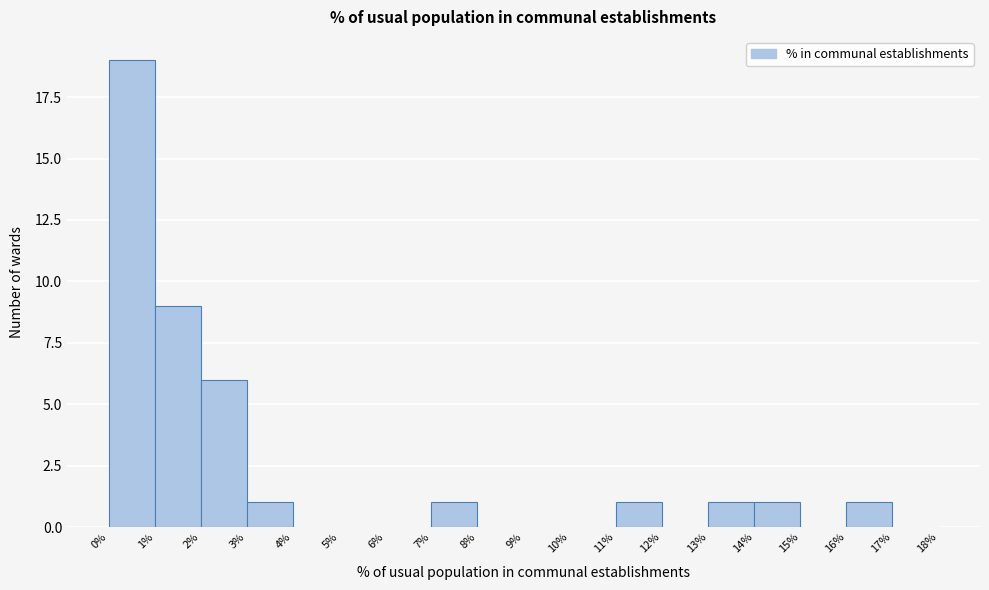

Reading left to right, list every bar in this chart as the range it spans on the x-axis followed by its height. The values are not printed on the chart, so give them approximately, as read against the axis.

0% to 1%: 19
1% to 2%: 9
2% to 3%: 6
3% to 4%: 1
4% to 5%: 0
5% to 6%: 0
6% to 7%: 0
7% to 8%: 1
8% to 9%: 0
9% to 10%: 0
10% to 11%: 0
11% to 12%: 1
12% to 13%: 0
13% to 14%: 1
14% to 15%: 1
15% to 16%: 0
16% to 17%: 1
17% to 18%: 0